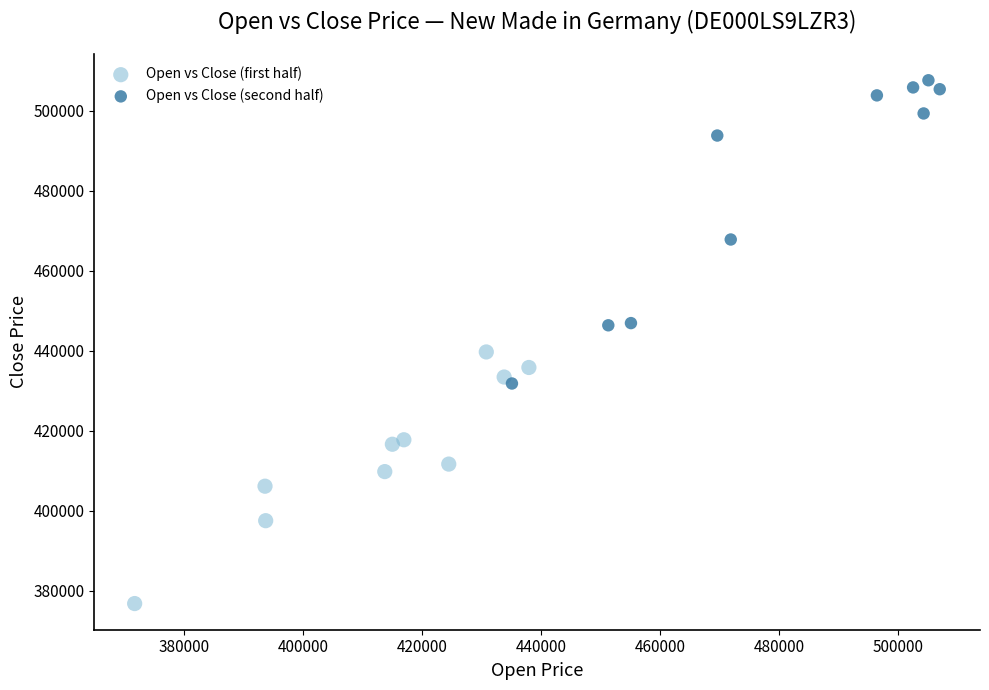

Which series contains the highest Y value?

Open vs Close (second half)